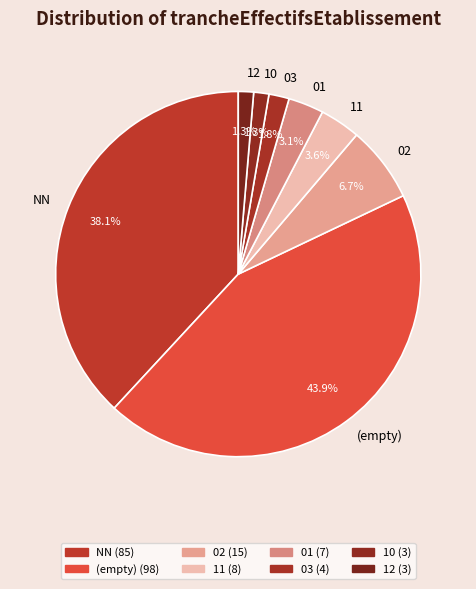

To the nearest percent, what is the combined percentage of 01 and NN?

41%